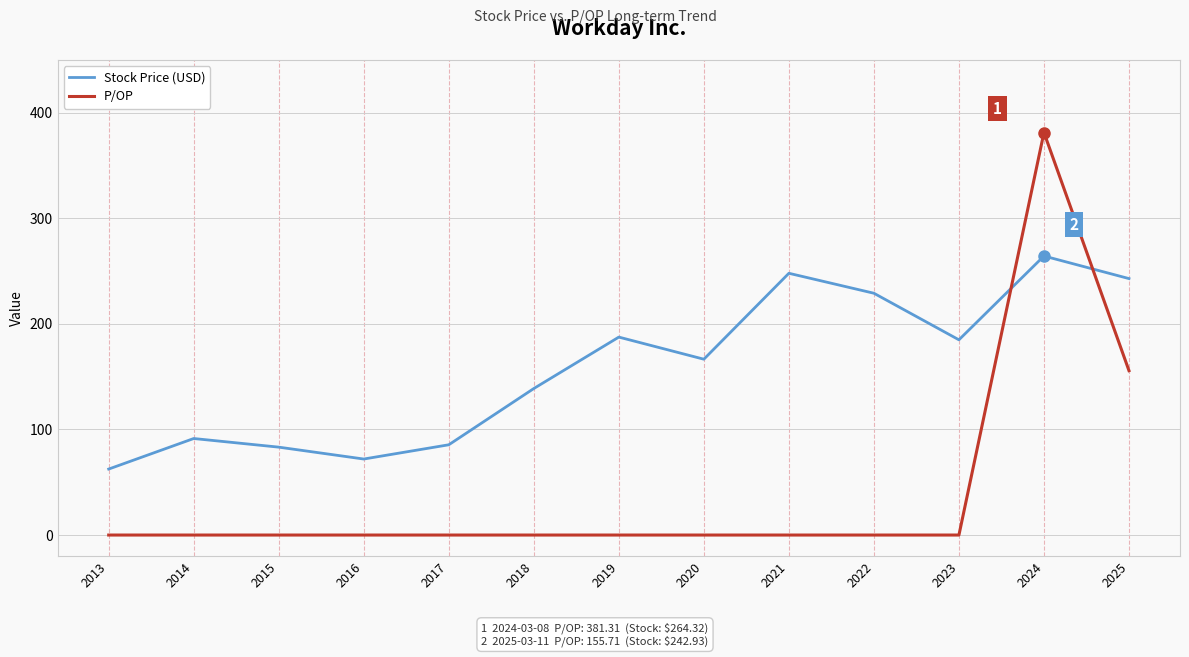

Reading left to right, extract all data points from this chart.

Stock Price (USD): 2013=62.5	2014=91.4	2015=83.3	2016=72.0	2017=85.5	2018=138.8	2019=187.5	2020=166.6	2021=248.0	2022=229.1	2023=184.9	2024=264.3	2025=242.9
P/OP: 2013=0.0	2014=0.0	2015=0.0	2016=0.0	2017=0.0	2018=0.0	2019=0.0	2020=0.0	2021=0.0	2022=0.0	2023=0.0	2024=381.3	2025=155.7